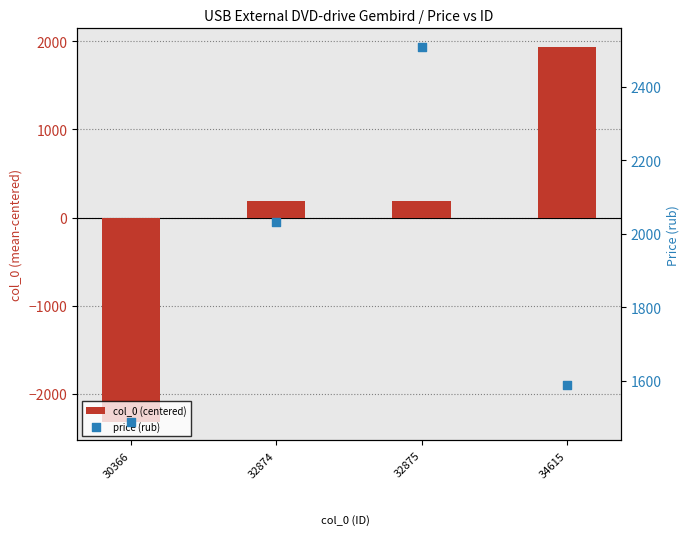

What is the total value across all series at 30366?

-827.5